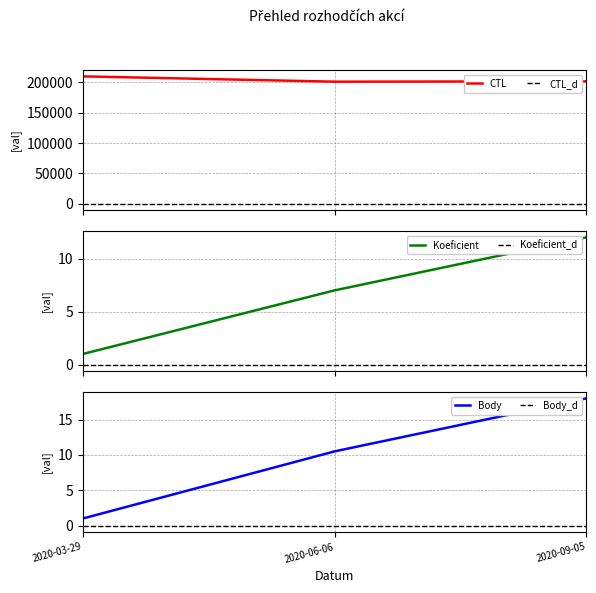

Reading left to right, transcribe all the data shown in this chart.

CTL: 2020-03-29=209912.0	2020-06-06=201118.0	2020-09-05=201713.0
Koeficient: 2020-03-29=1.0	2020-06-06=7.0	2020-09-05=12.0
Body: 2020-03-29=1.0	2020-06-06=10.5	2020-09-05=18.0